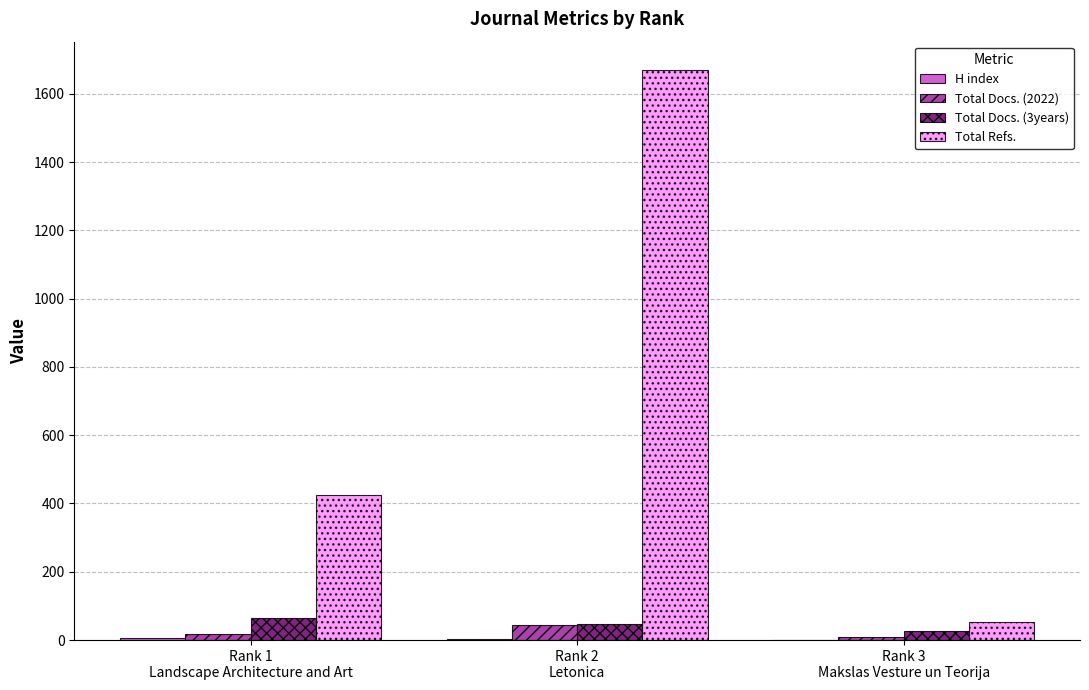

What is the greatest value displayed?

1669